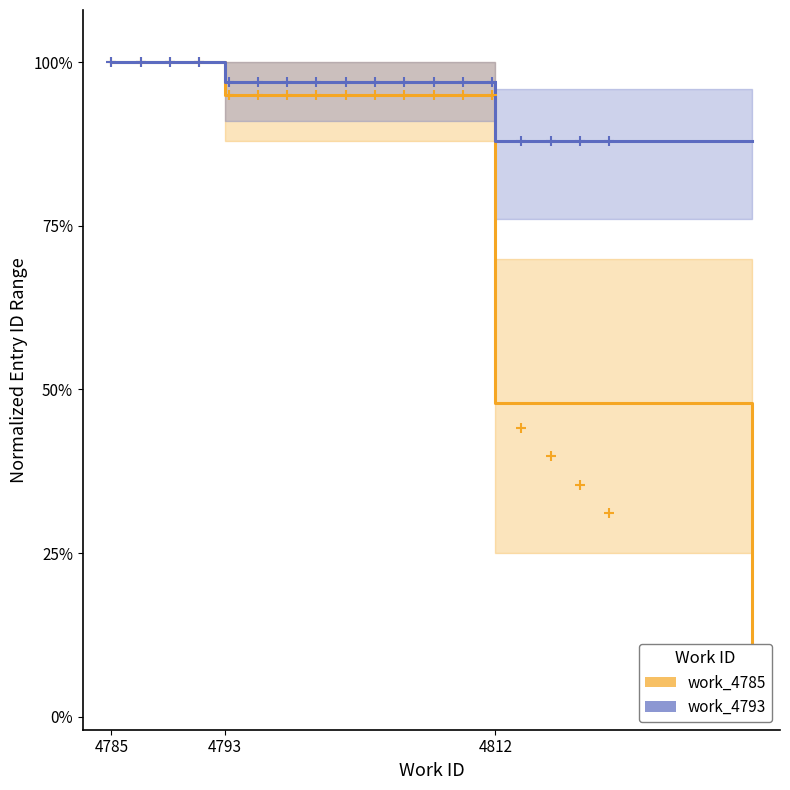

At which category is the sum across all series the highest?

4785